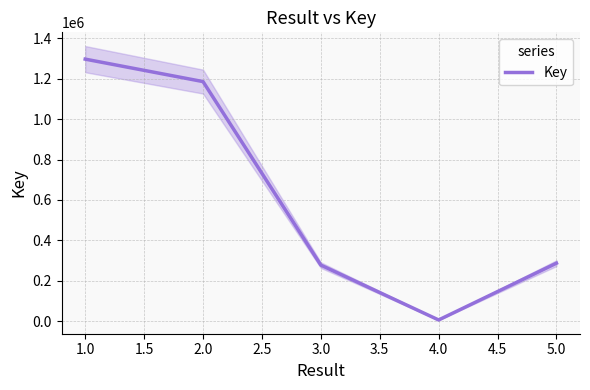

What is the minimum value shown in the chart?

5498